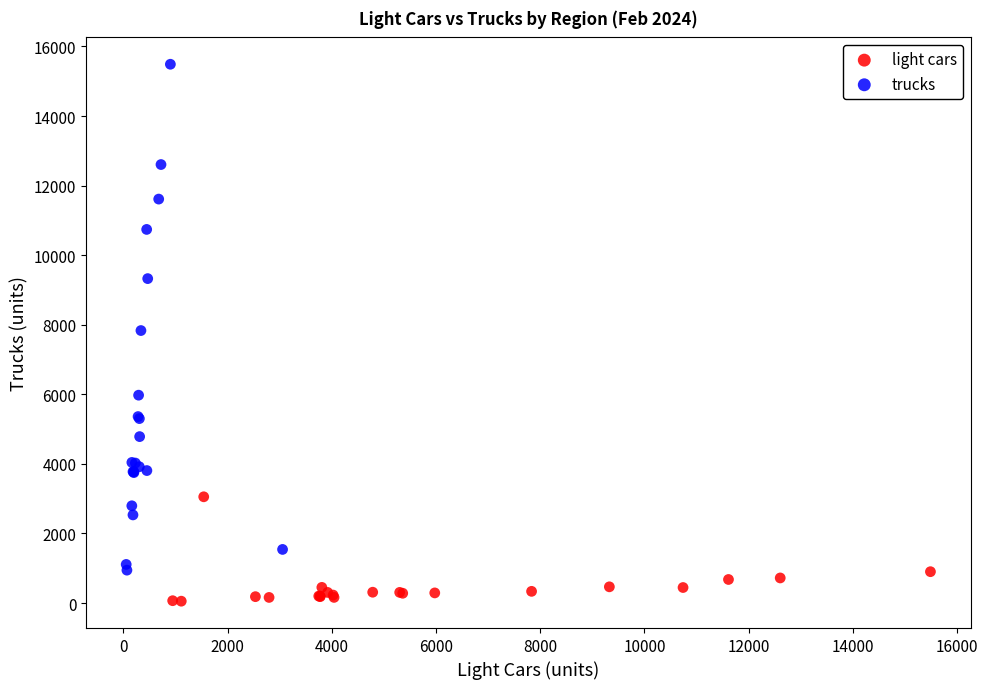

Which series reaches the maximum Y coordinate?

trucks